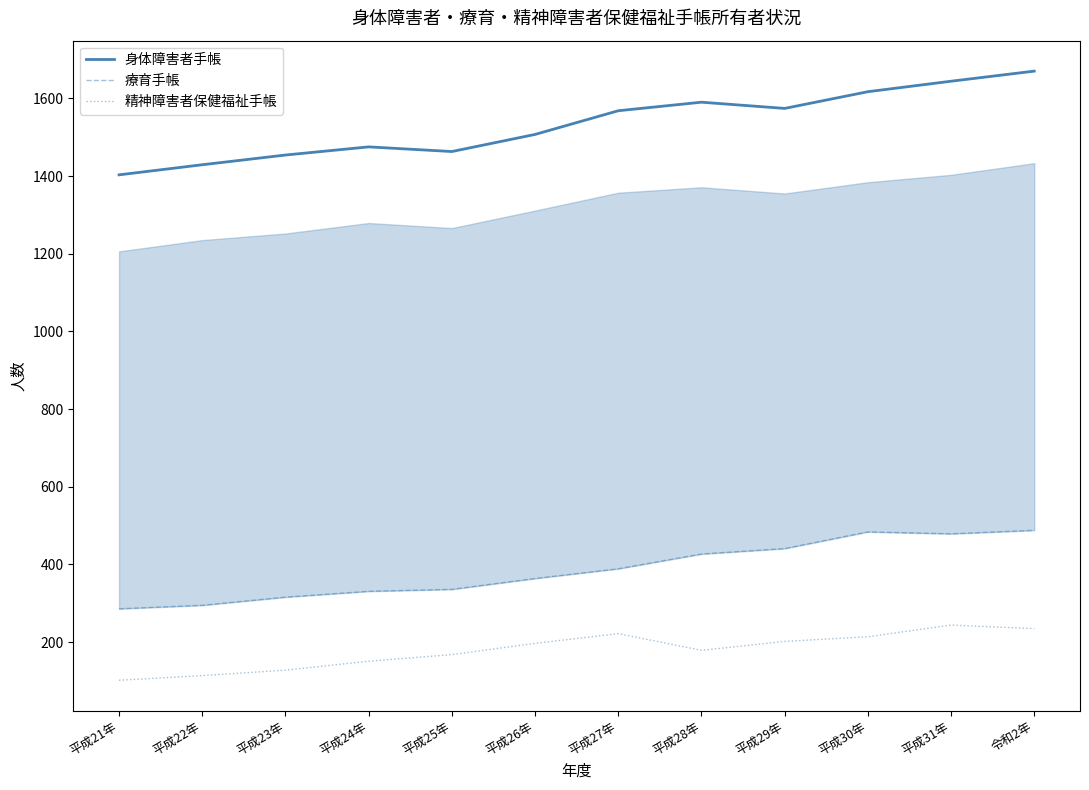

What position from the left is 平成25年?

5